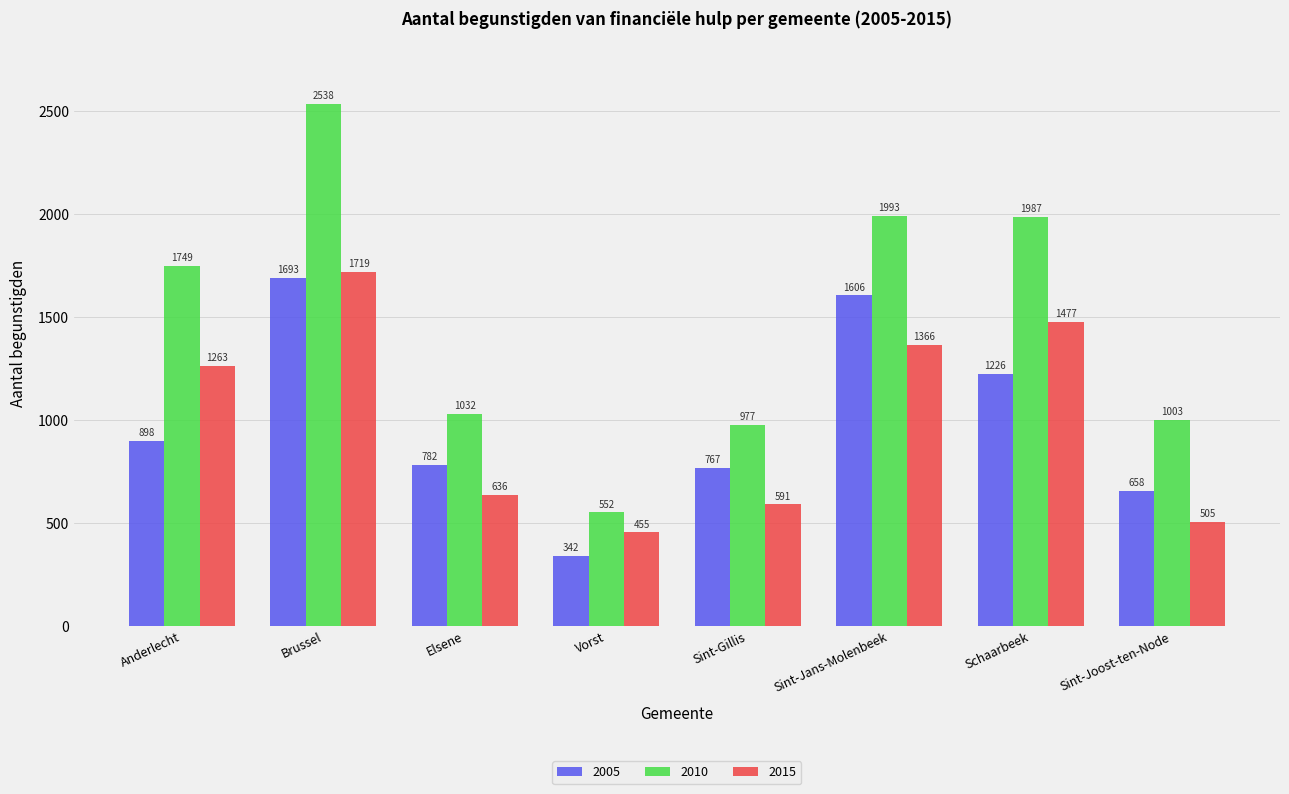

At which category does the chart reach its peak across all series?

Brussel